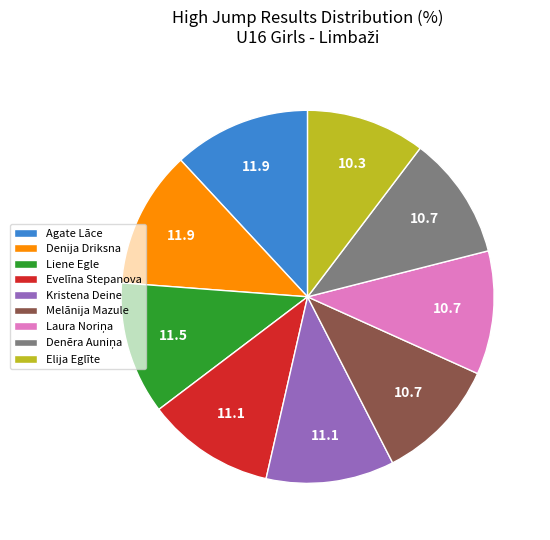

Count the number of slices in the pie.

9